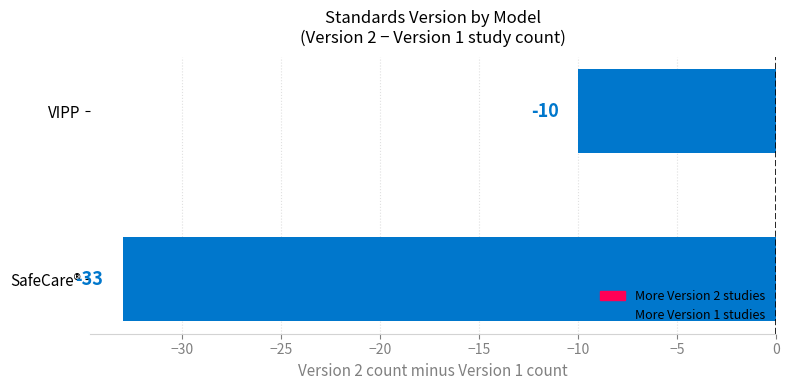

What is the approximate value at SafeCare®, to the nearest 10?

-30